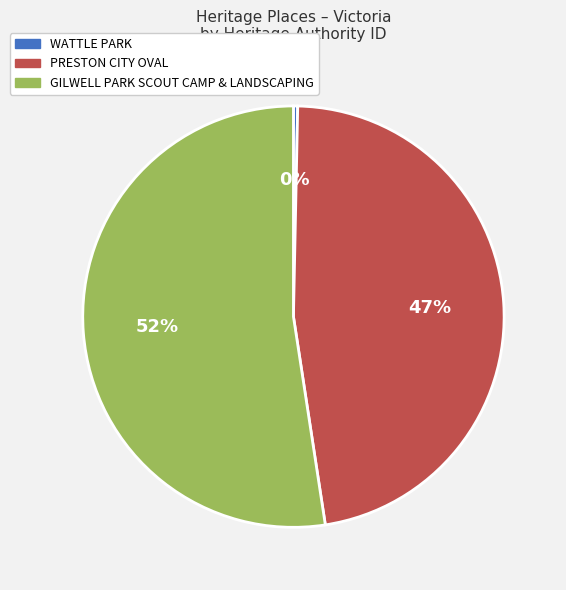

True or false: GILWELL PARK SCOUT CAMP & LANDSCAPING accounts for 52% of the total.

True